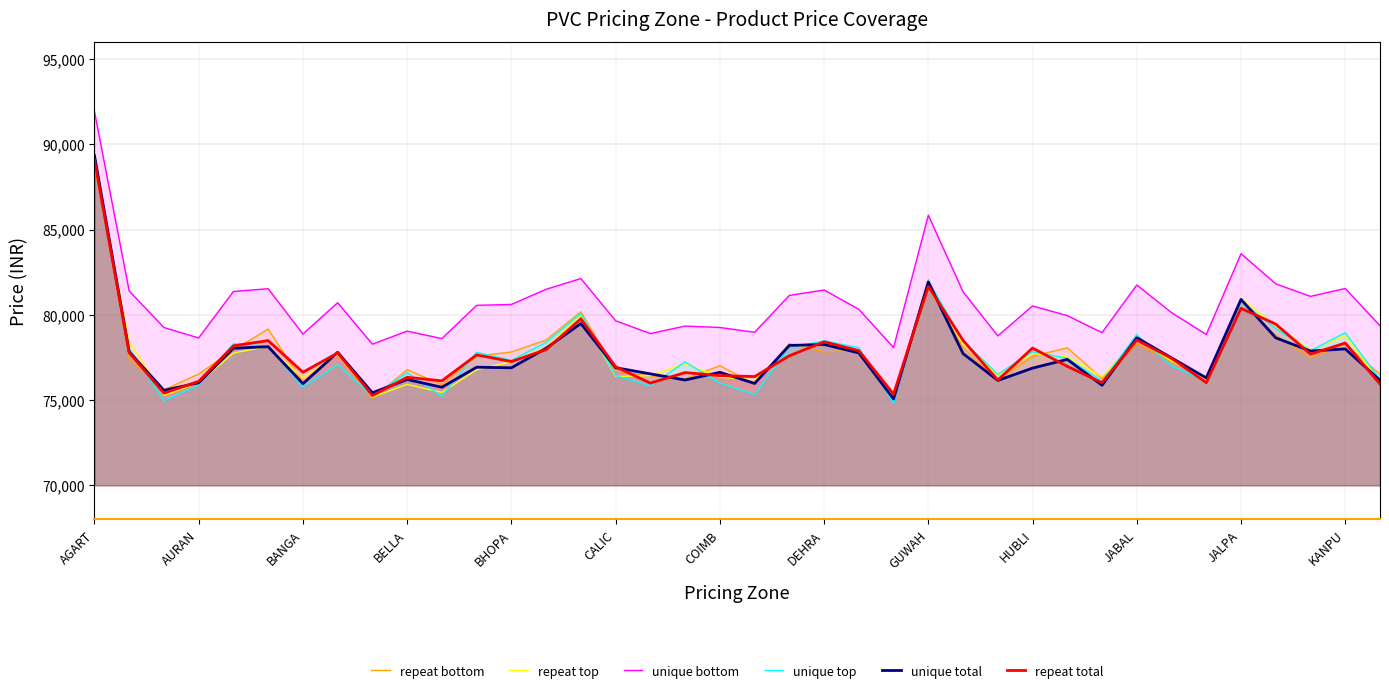

Rank the series at KANPU from lowest to highest value.

unique total, repeat top, repeat total, unique top, repeat bottom, unique bottom